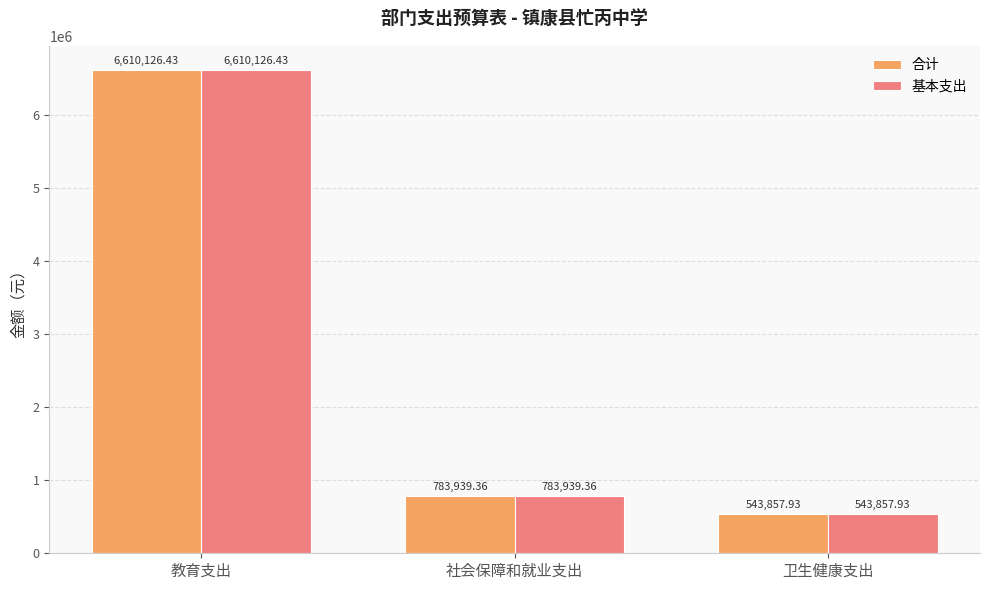

What is the sum of the 合计 values at 社会保障和就业支出 and 教育支出?

7394065.8